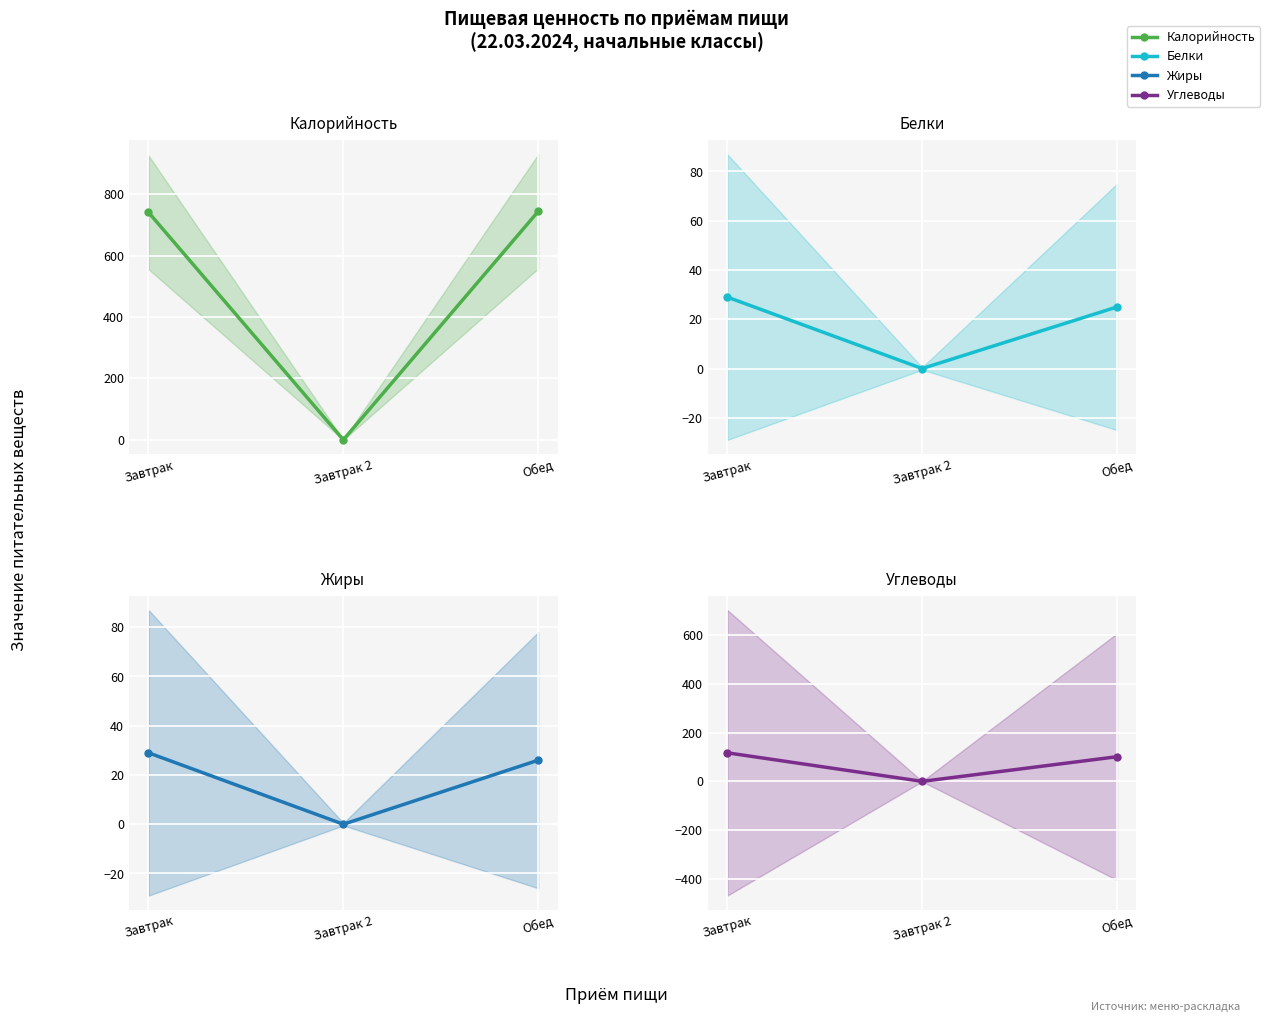

What is the label of the 2nd point from the right?

Завтрак 2